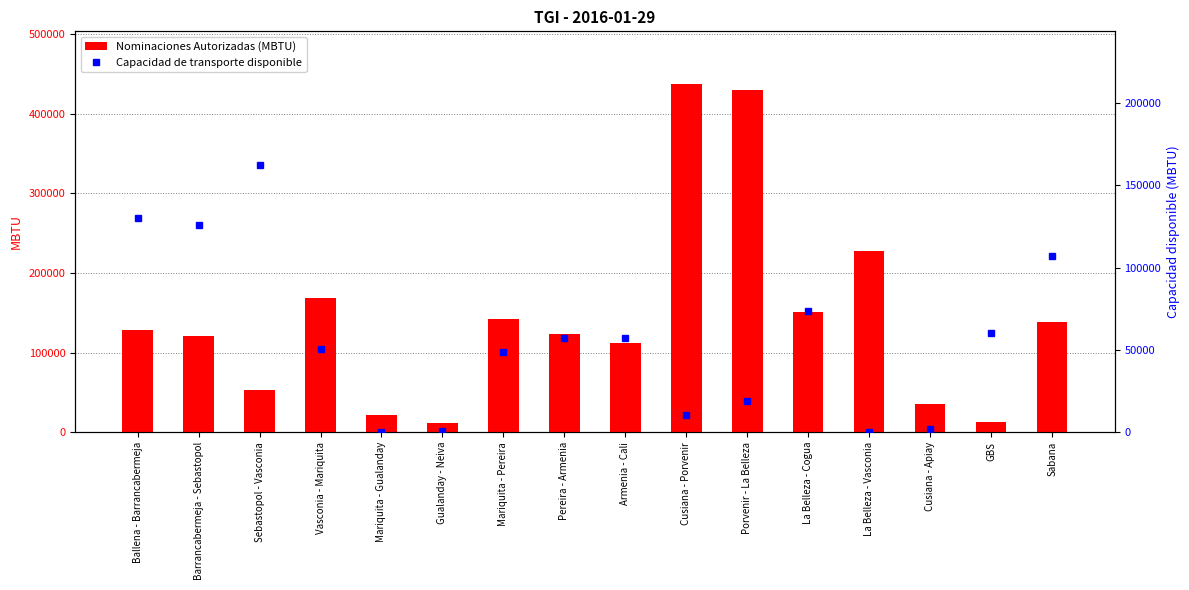

What is the value of the Capacidad de transporte disponible bar at the 16th from the left?

107249.6